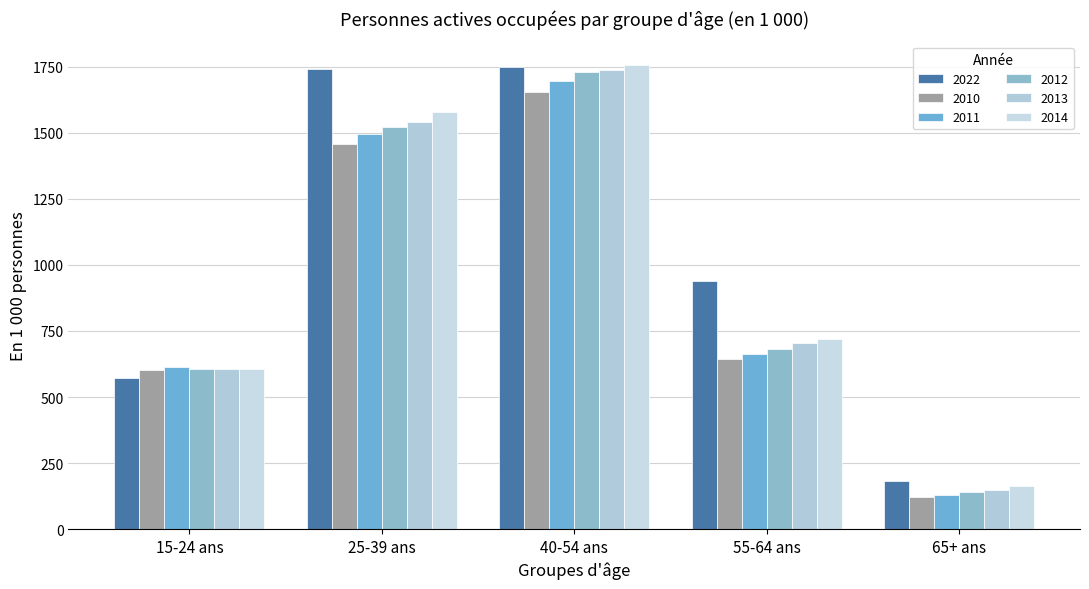

Reading right to left, list all the values displayed in this chart.

2022: 65+ ans=182.6	55-64 ans=940.9	40-54 ans=1748.5	25-39 ans=1739.2	15-24 ans=570.8
2010: 65+ ans=121.4	55-64 ans=644.5	40-54 ans=1654.6	25-39 ans=1457.3	15-24 ans=603.9
2011: 65+ ans=130.3	55-64 ans=663.5	40-54 ans=1694.3	25-39 ans=1494.1	15-24 ans=615.5
2012: 65+ ans=140.5	55-64 ans=682.1	40-54 ans=1729.1	25-39 ans=1521.3	15-24 ans=606.4
2013: 65+ ans=148.9	55-64 ans=705.2	40-54 ans=1736.5	25-39 ans=1539.0	15-24 ans=606.3
2014: 65+ ans=163.6	55-64 ans=720.3	40-54 ans=1757.8	25-39 ans=1578.8	15-24 ans=604.8